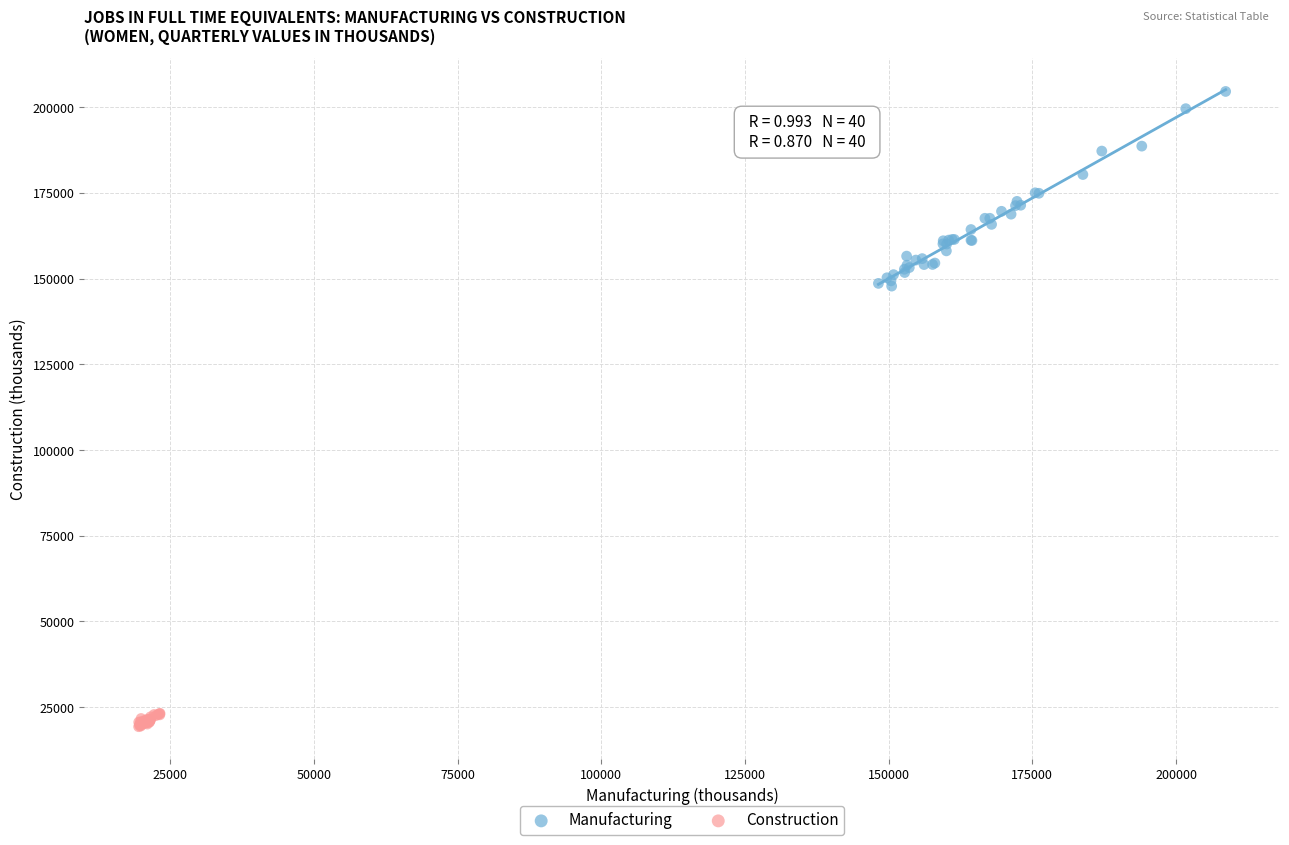

Which series has the widest spread of Y values?

Manufacturing